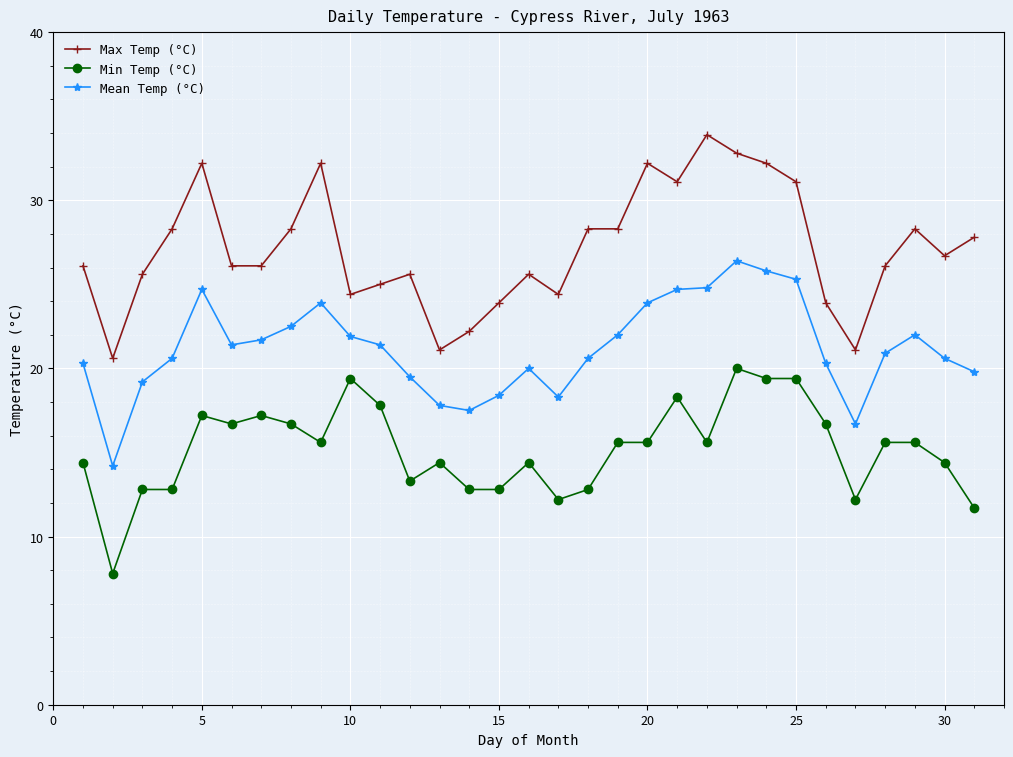

What is the value of the Max Temp (°C) point at the 13th from the left?

21.1